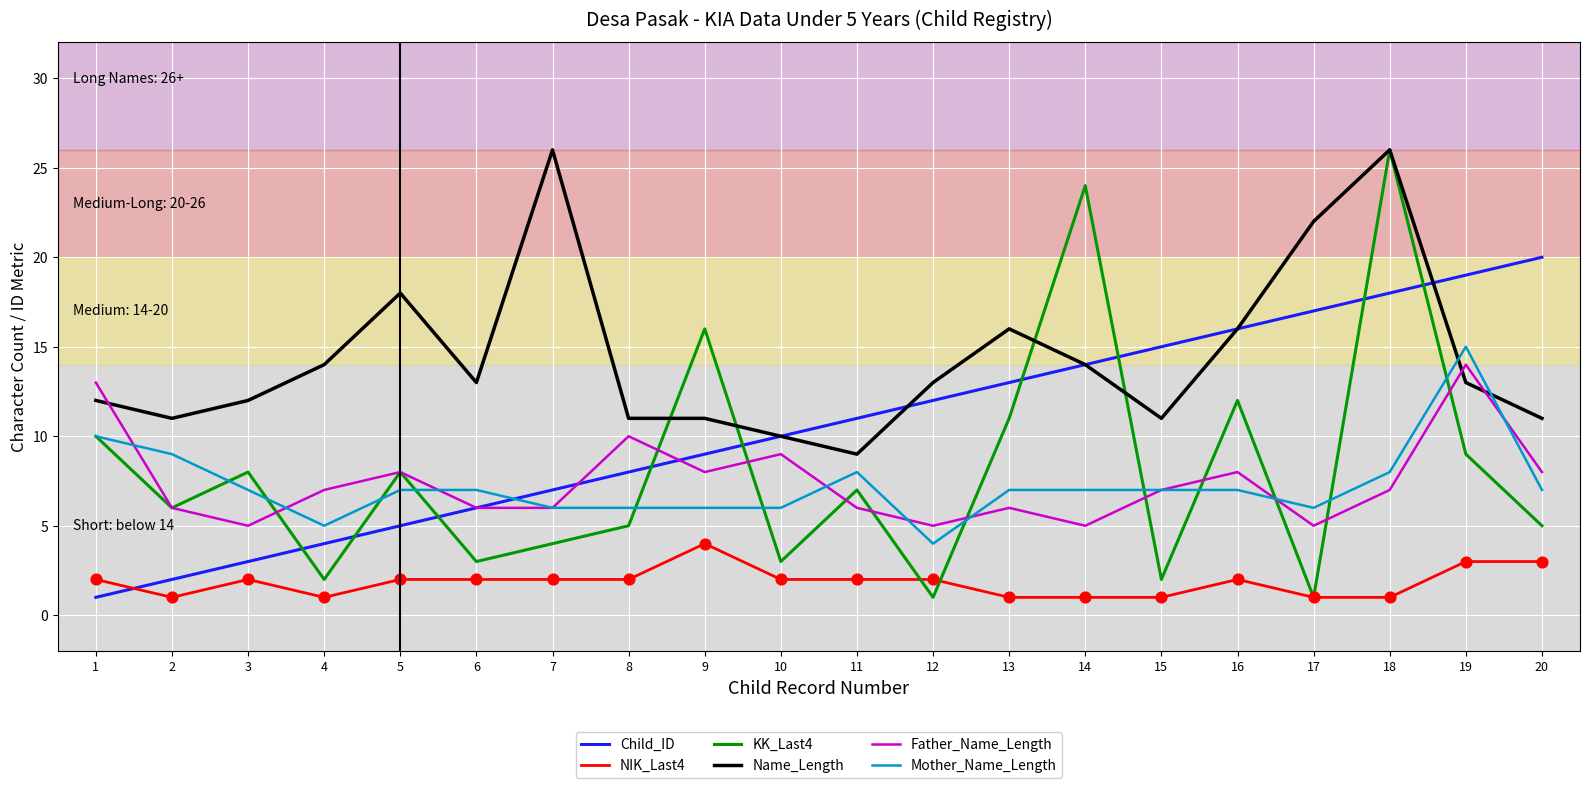

What is the total value across all series at 2?

35